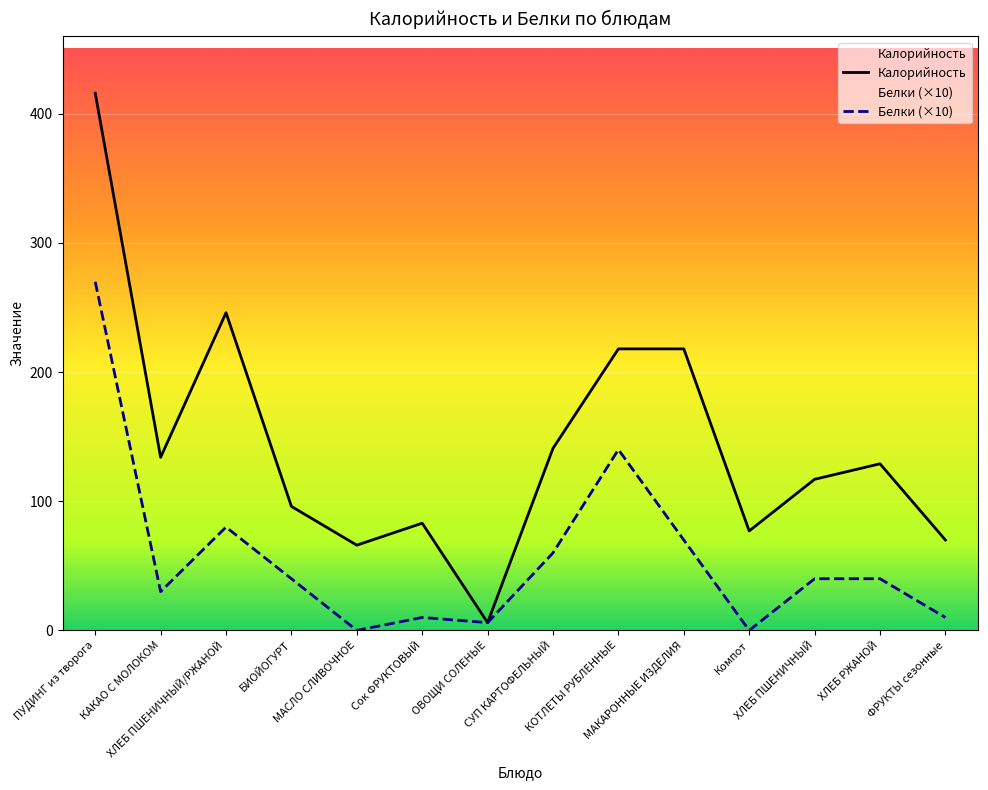

What is the label of the 8th point from the right?

ОВОЩИ СОЛЕНЫЕ